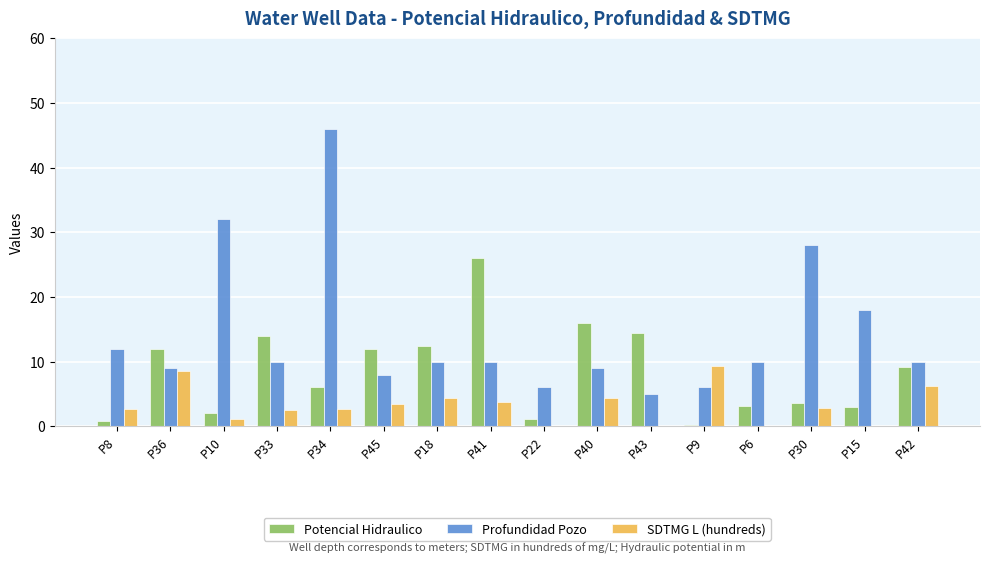

What is the spread (max minus min) of values at P10?

30.9